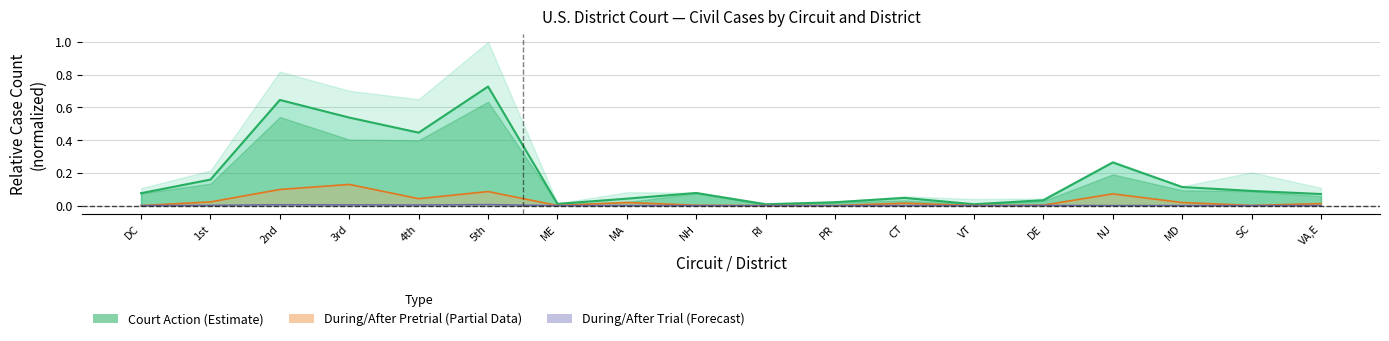

The value of During or After Trial at VA,E is 0.0. True or false?

True